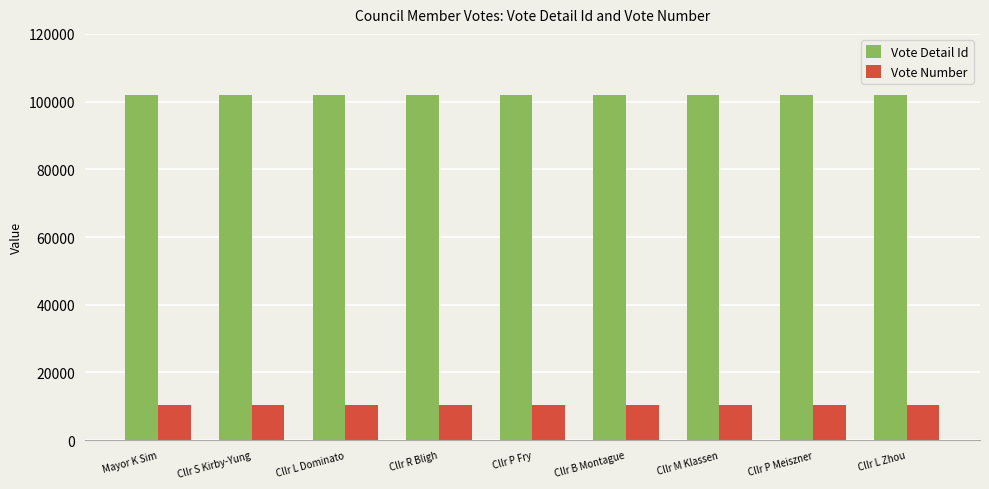

At which label does Vote Detail Id first exceed 101934?

Mayor K Sim